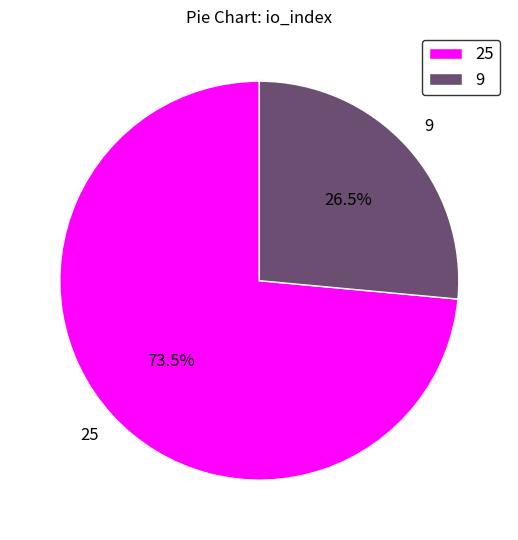

What is the ratio of the value at 25 to the value at 9?

2.8